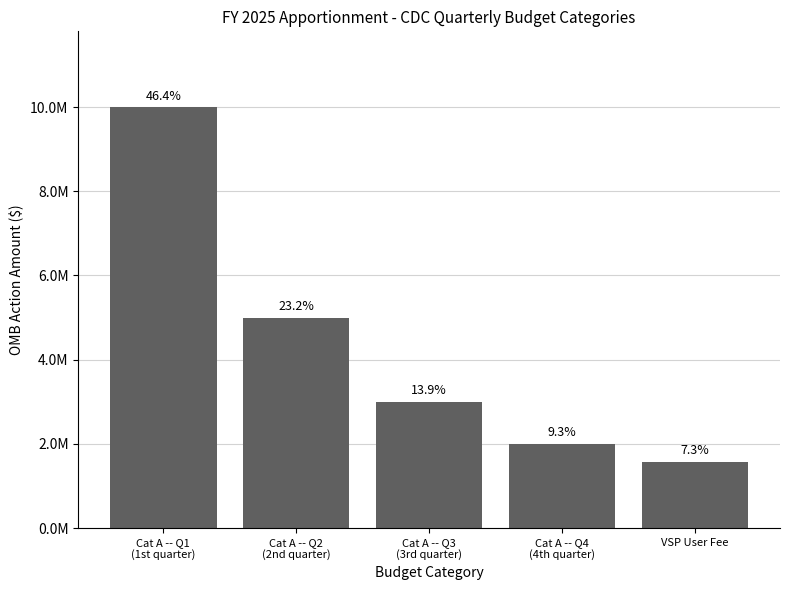

Rank the categories by value from highest to lowest.

Cat A -- Q1
(1st quarter), Cat A -- Q2
(2nd quarter), Cat A -- Q3
(3rd quarter), Cat A -- Q4
(4th quarter), VSP User Fee